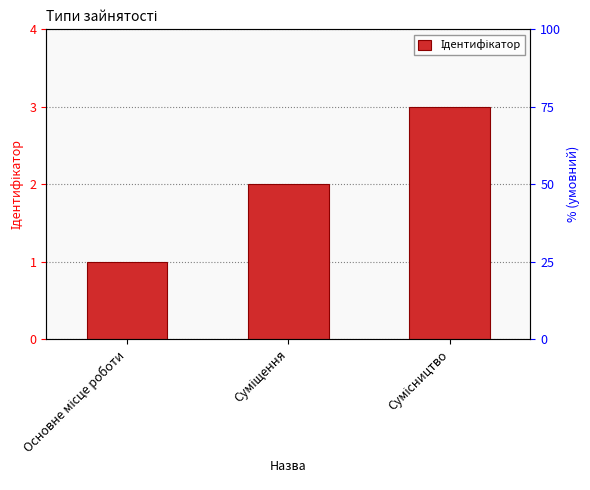

Is it true that the value at Суміщення is 1?

False